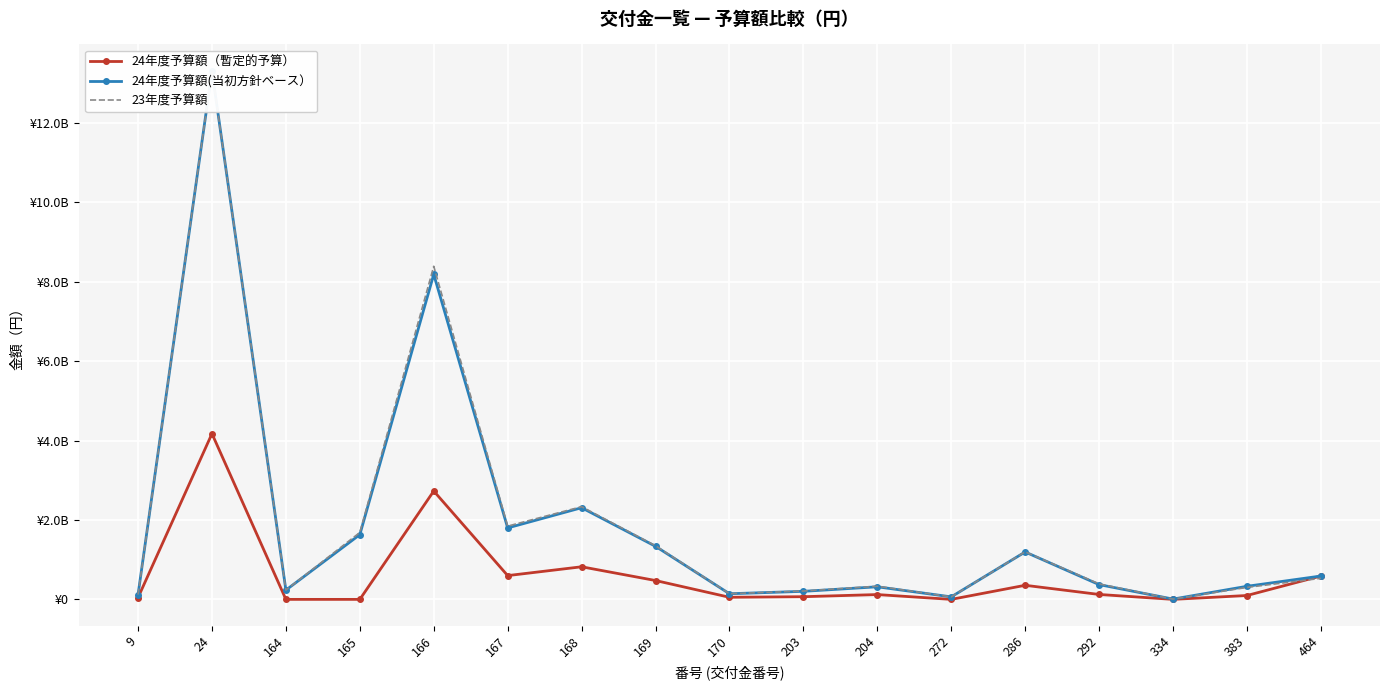

Which label corresponds to the smallest value in the chart?

164